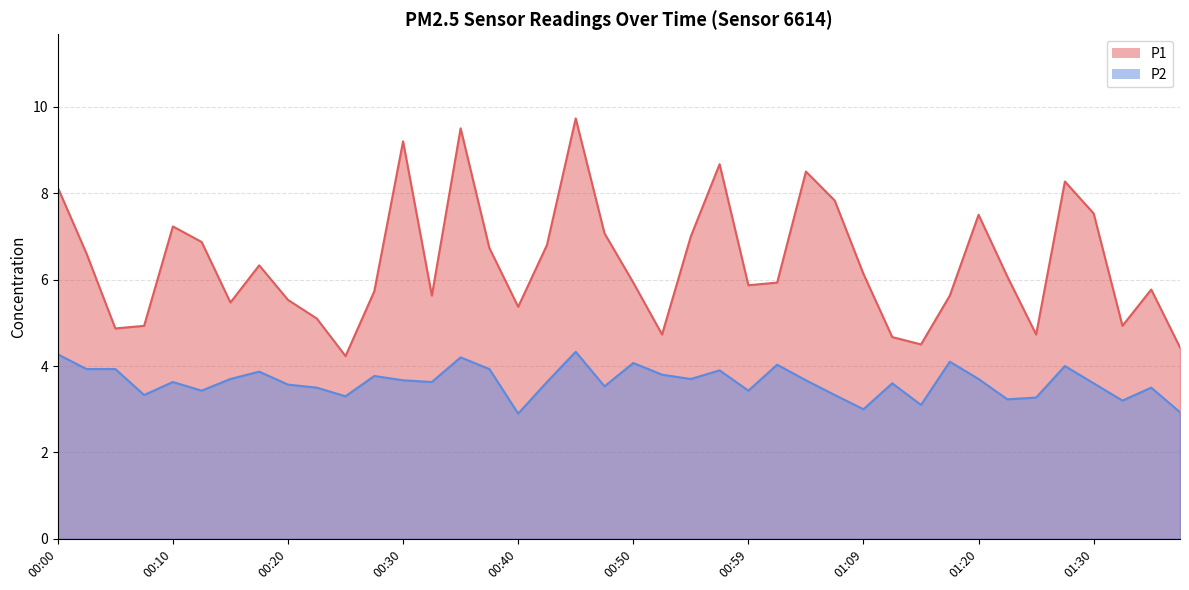

Count the number of data series in this chart.

2